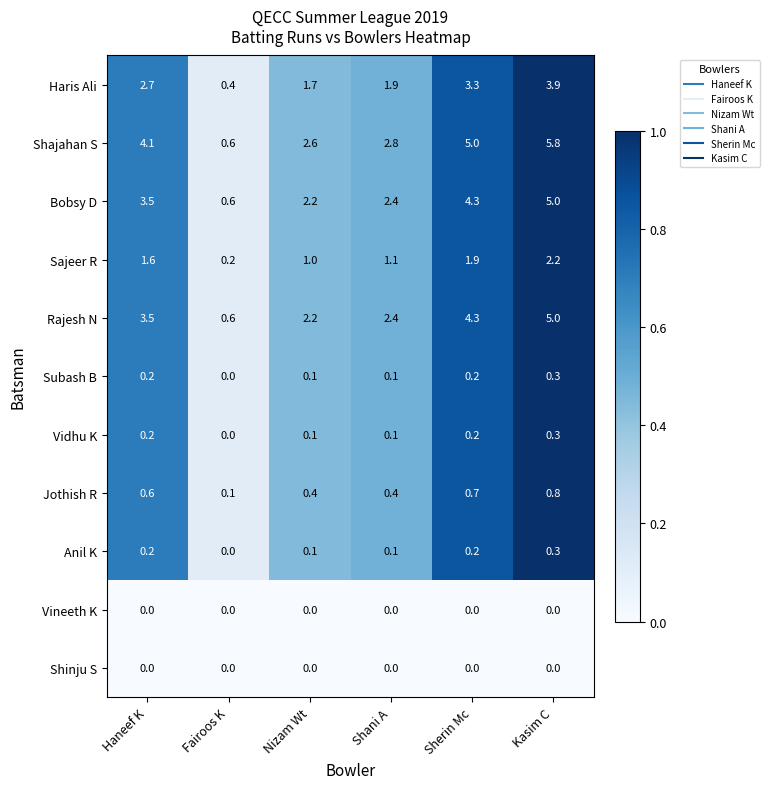

What is the total value across all series at Nizam Wt?

10.4